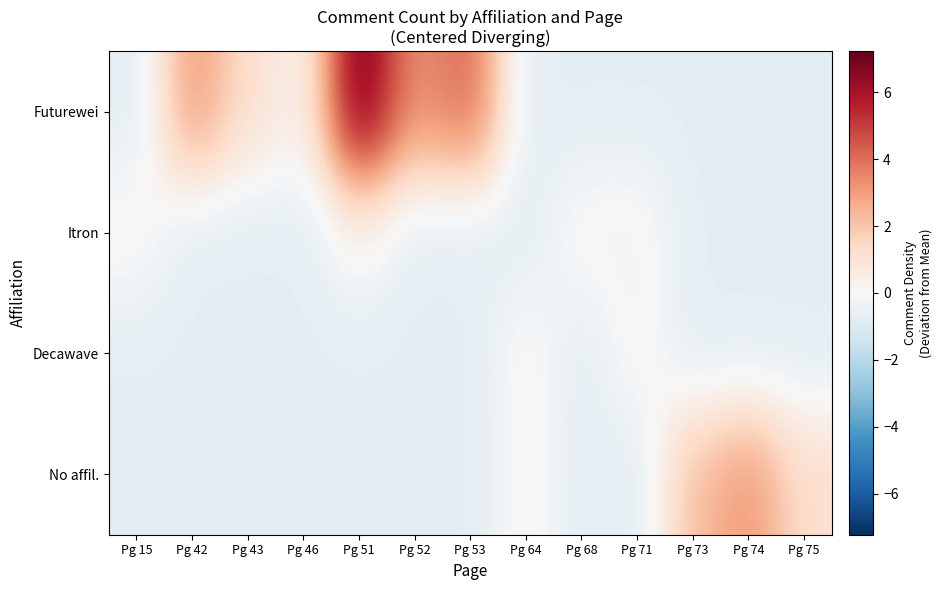

Which series has the largest total across all categories?

Futurewei